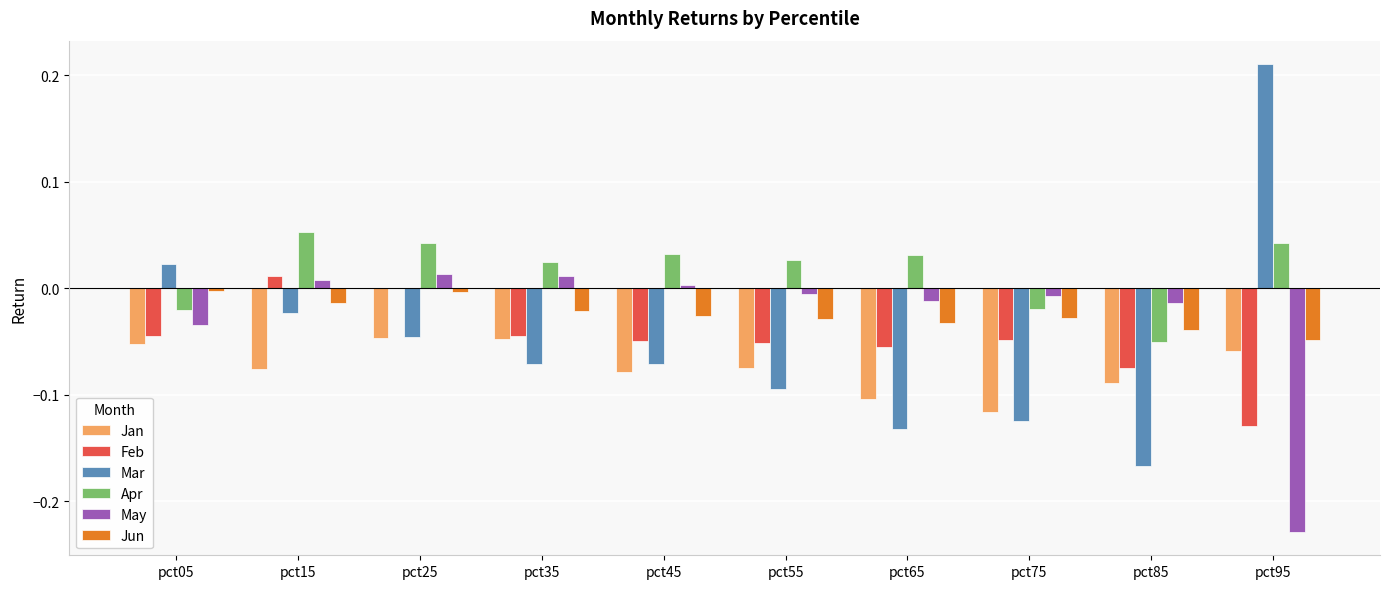

What is the sum of all Jan values?

-0.7